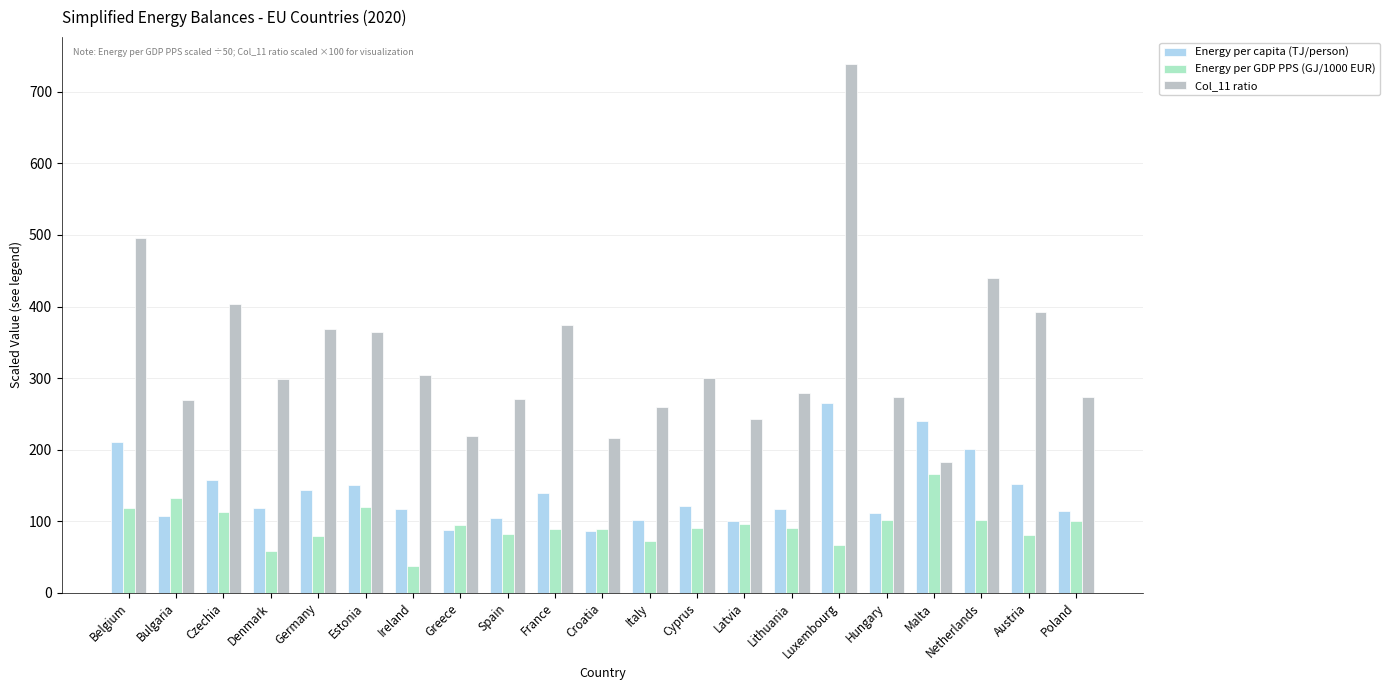

List the series in order of their peak value, highest first.

Col_11 ratio, Energy per capita (TJ/person), Energy per GDP PPS (GJ/1000 EUR)